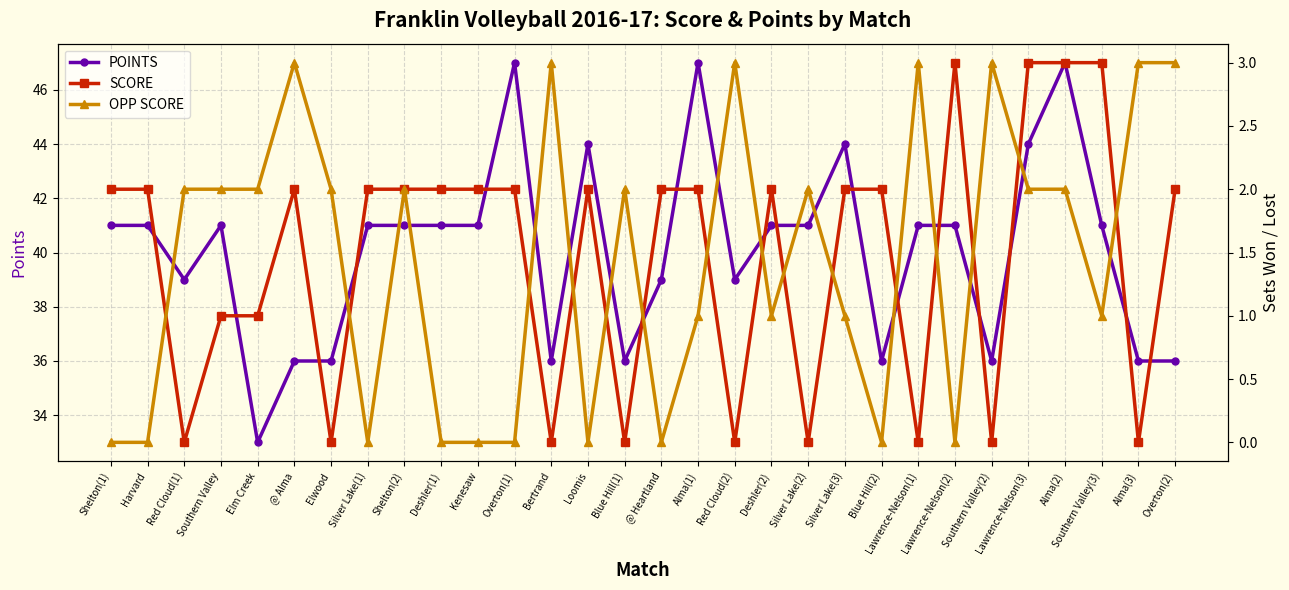

Reading left to right, extract all data points from this chart.

POINTS: Shelton(1)=41	Harvard=41	Red Cloud(1)=39	Southern Valley=41	Elm Creek=33	@ Alma=36	Elwood=36	Silver Lake(1)=41	Shelton(2)=41	Deshler(1)=41	Kenesaw=41	Overton(1)=47	Bertrand=36	Loomis=44	Blue Hill(1)=36	@ Heartland=39	Alma(1)=47	Red Cloud(2)=39	Deshler(2)=41	Silver Lake(2)=41	Silver Lake(3)=44	Blue Hill(2)=36	Lawrence-Nelson(1)=41	Lawrence-Nelson(2)=41	Southern Valley(2)=36	Lawrence-Nelson(3)=44	Alma(2)=47	Southern Valley(3)=41	Alma(3)=36	Overton(2)=36
SCORE: Shelton(1)=2	Harvard=2	Red Cloud(1)=0	Southern Valley=1	Elm Creek=1	@ Alma=2	Elwood=0	Silver Lake(1)=2	Shelton(2)=2	Deshler(1)=2	Kenesaw=2	Overton(1)=2	Bertrand=0	Loomis=2	Blue Hill(1)=0	@ Heartland=2	Alma(1)=2	Red Cloud(2)=0	Deshler(2)=2	Silver Lake(2)=0	Silver Lake(3)=2	Blue Hill(2)=2	Lawrence-Nelson(1)=0	Lawrence-Nelson(2)=3	Southern Valley(2)=0	Lawrence-Nelson(3)=3	Alma(2)=3	Southern Valley(3)=3	Alma(3)=0	Overton(2)=2
OPP SCORE: Shelton(1)=0	Harvard=0	Red Cloud(1)=2	Southern Valley=2	Elm Creek=2	@ Alma=3	Elwood=2	Silver Lake(1)=0	Shelton(2)=2	Deshler(1)=0	Kenesaw=0	Overton(1)=0	Bertrand=3	Loomis=0	Blue Hill(1)=2	@ Heartland=0	Alma(1)=1	Red Cloud(2)=3	Deshler(2)=1	Silver Lake(2)=2	Silver Lake(3)=1	Blue Hill(2)=0	Lawrence-Nelson(1)=3	Lawrence-Nelson(2)=0	Southern Valley(2)=3	Lawrence-Nelson(3)=2	Alma(2)=2	Southern Valley(3)=1	Alma(3)=3	Overton(2)=3